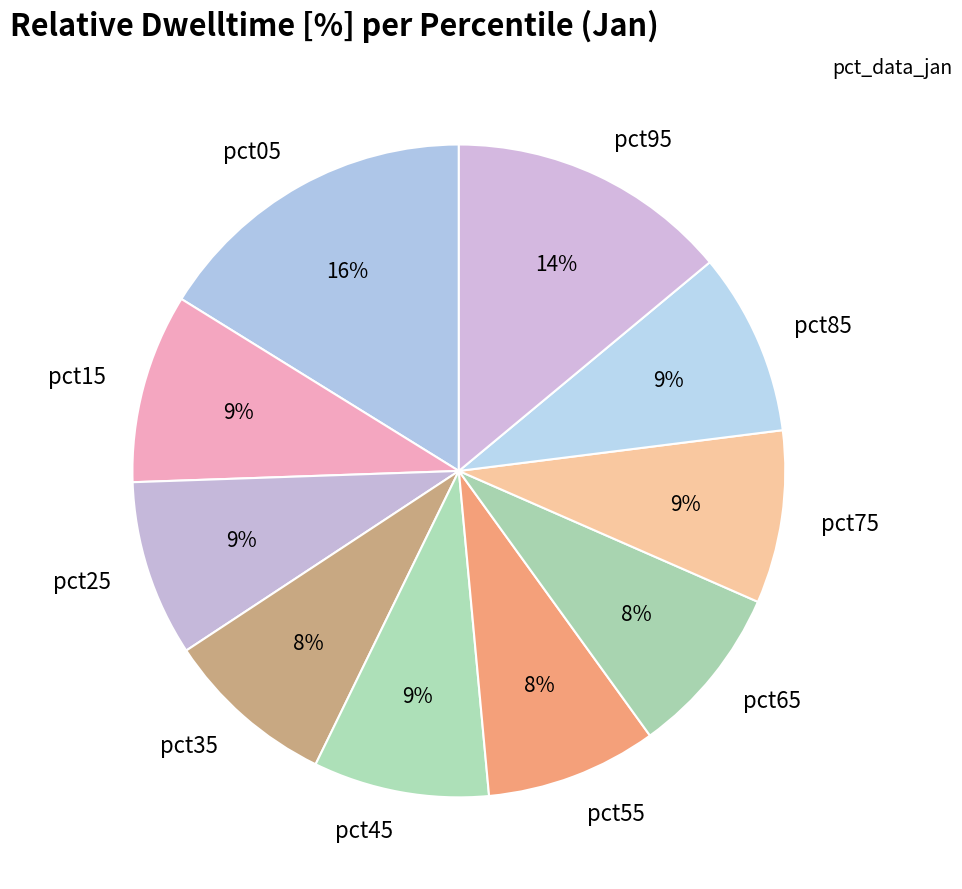

How many slices are in this pie chart?

10